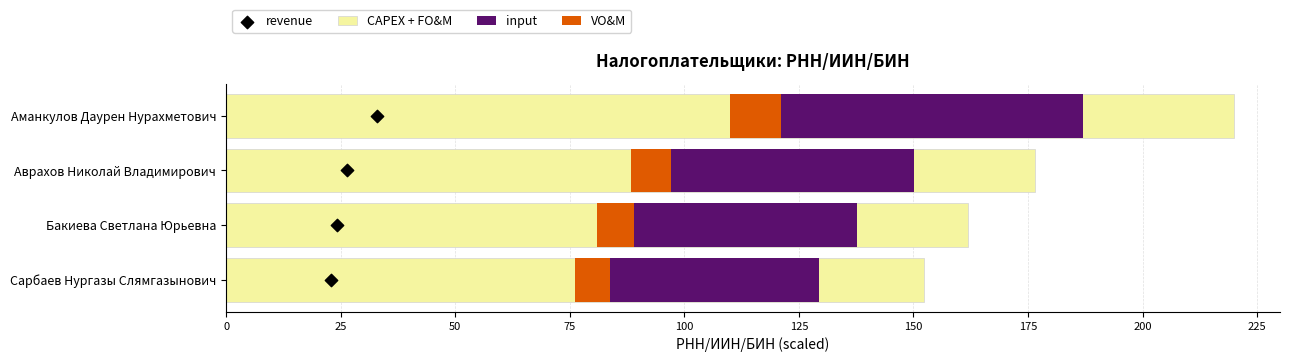

Which series contains the lowest Y value?

revenue